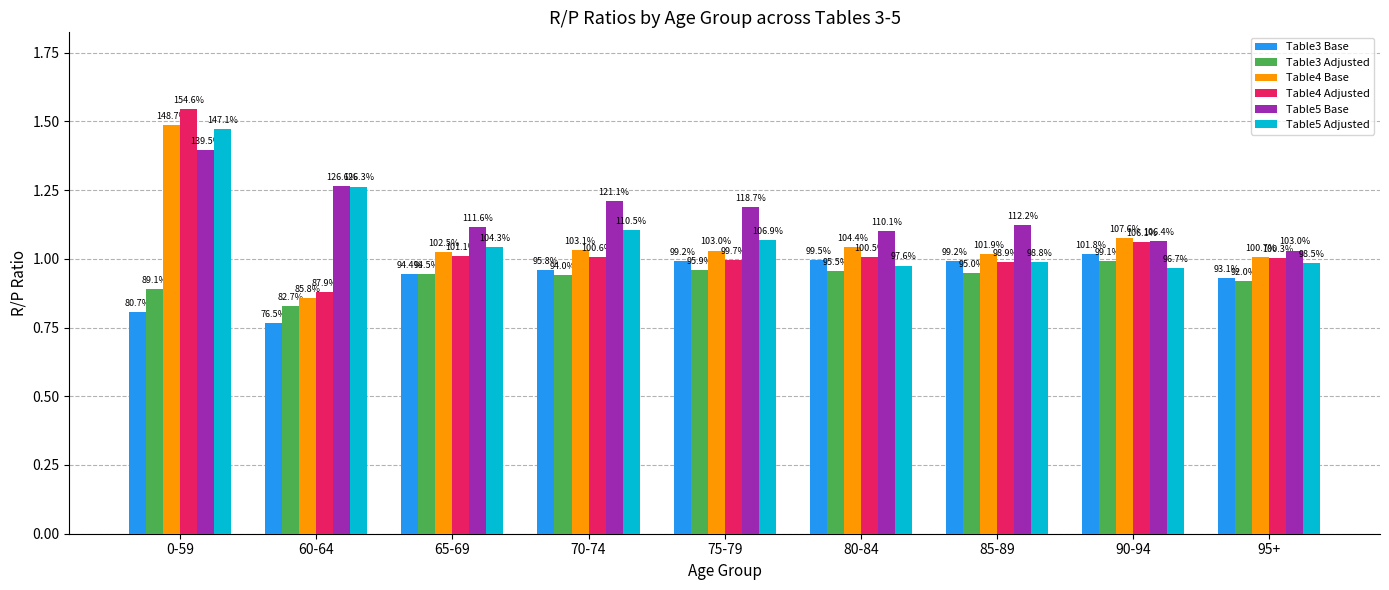

What is the greatest value displayed?

1.5